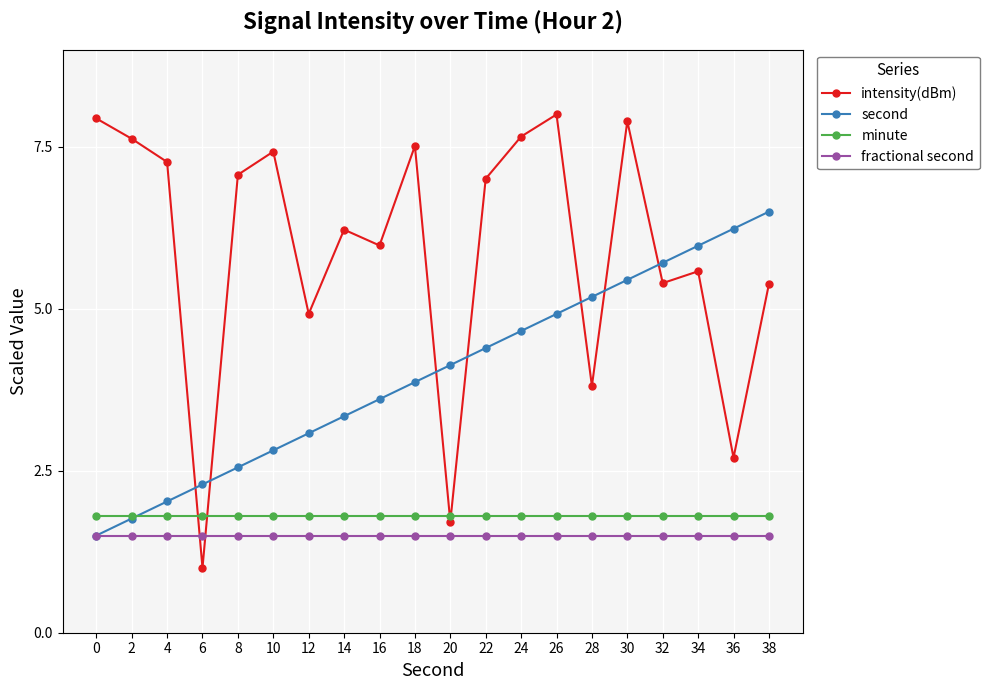

What is the value of the fractional second point at the 13th from the left?

1.5